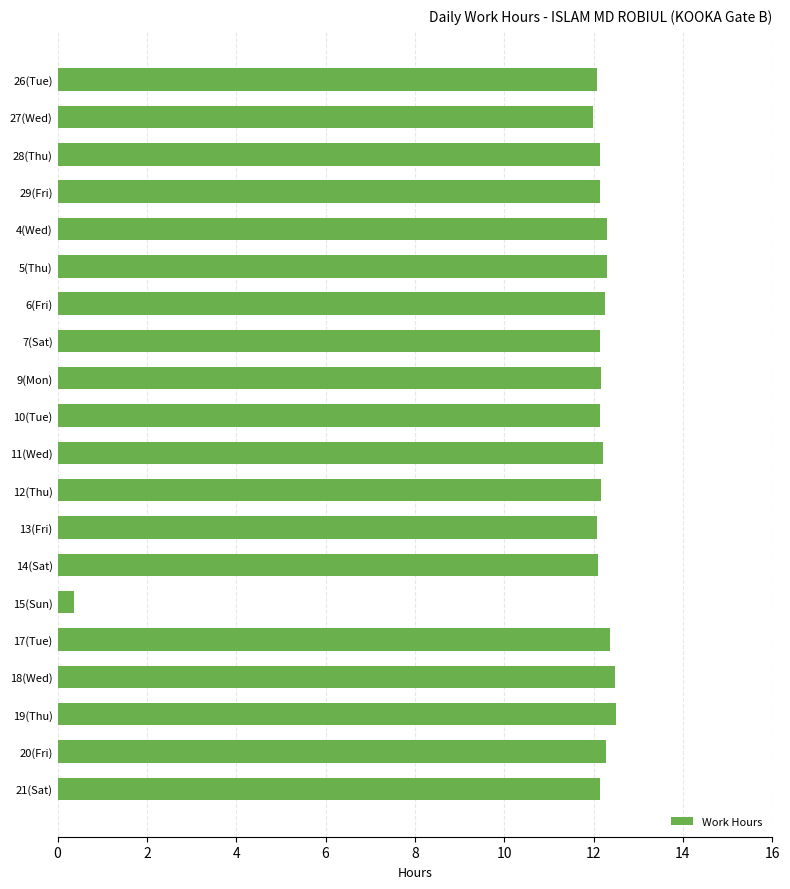

What is the label of the 2nd bar from the bottom?

20(Fri)